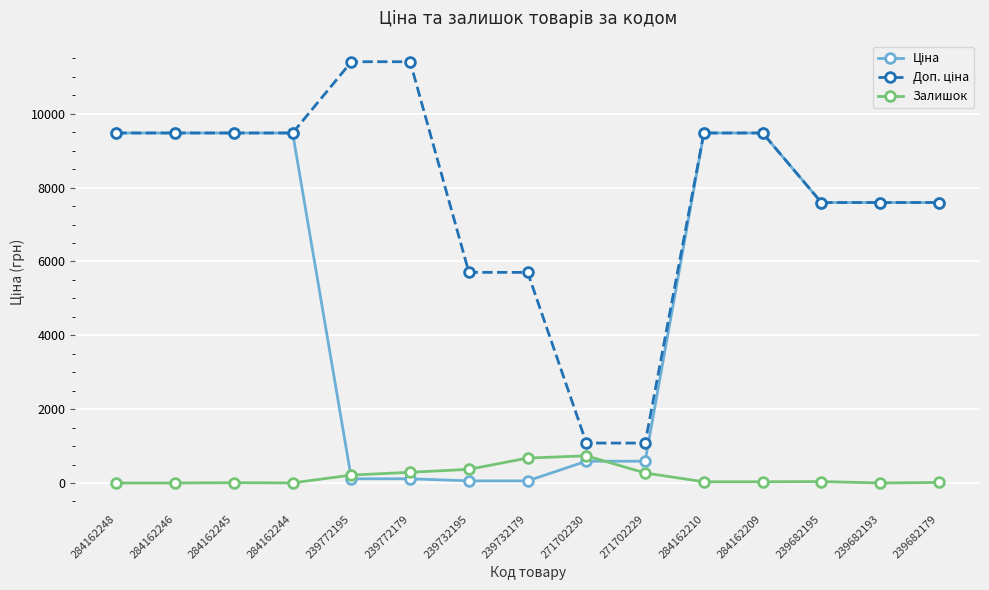

What is the value of the Залишок point at the 8th from the left?

676.0